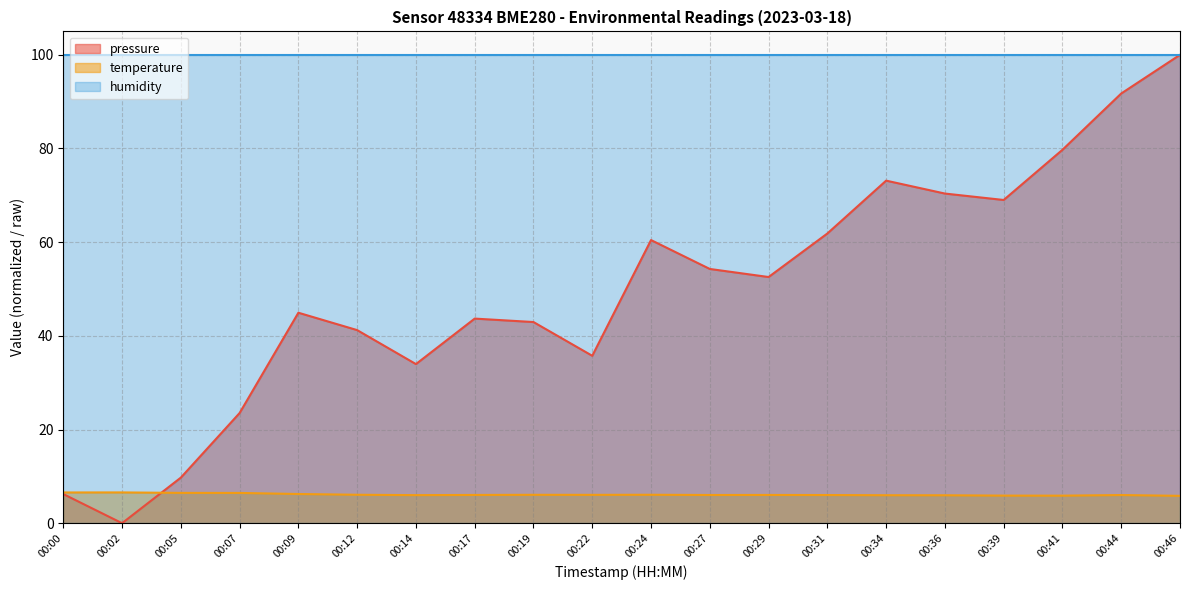

True or false: pressure has a value of 60.8 at 00:14.

False